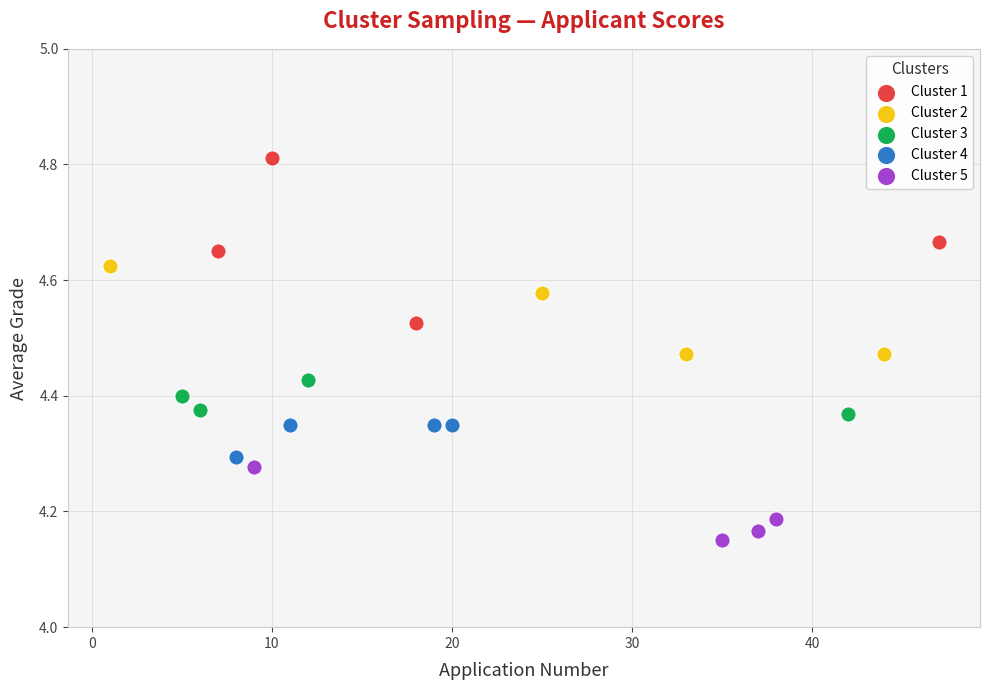

Which series contains the highest Y value?

Cluster 1